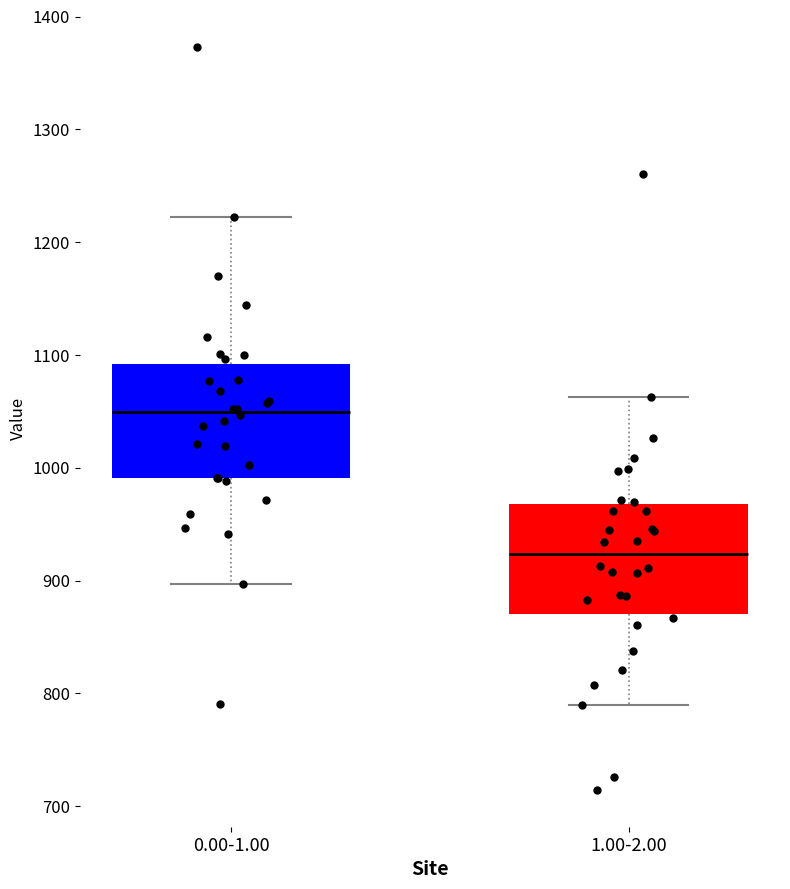

Reading left to right, read every box against the y-axis: the position of its median line, the range the box covers, and the ends of its whiskers. The values are not printed on the chart, so give them approximately, as read against the axis.

0.00-1.00: median 1050, box 990 to 1090, whiskers 900 to 1220
1.00-2.00: median 920, box 870 to 970, whiskers 790 to 1060